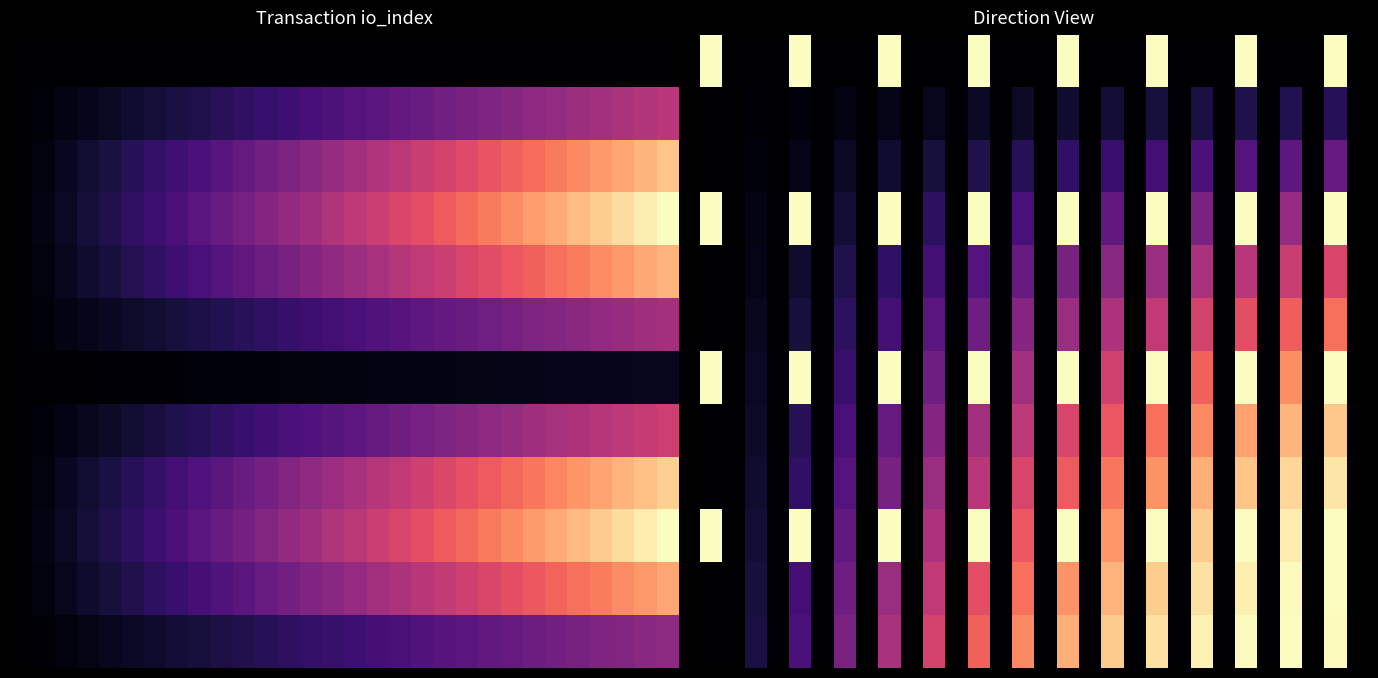

Between 13 and 29, which is larger?

13